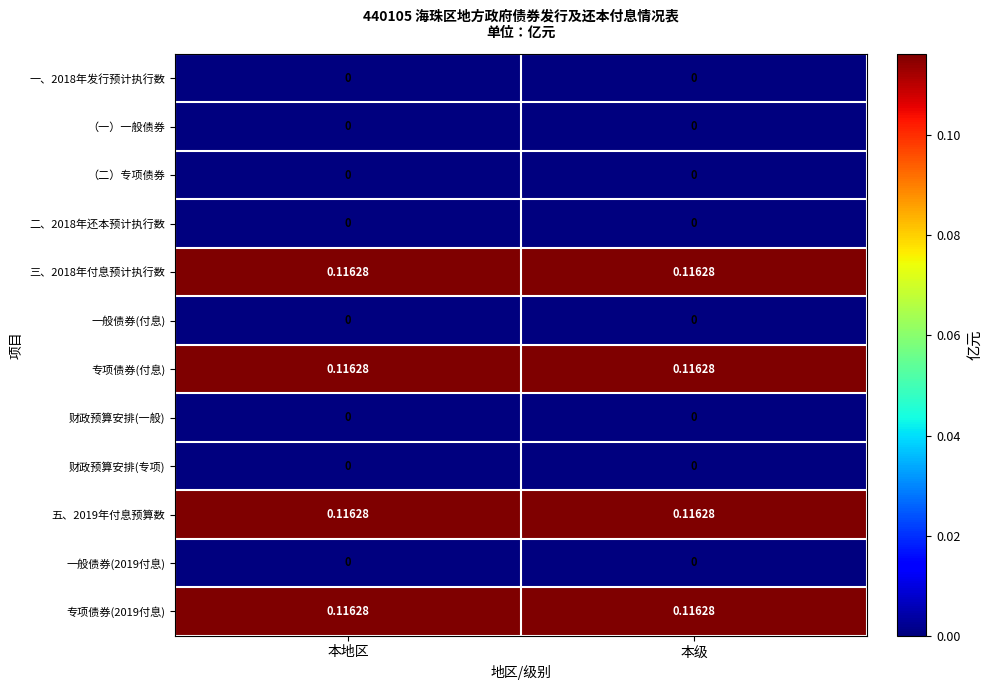

Reading right to left, list all the values displayed in this chart.

一、2018年发行预计执行数: 本级=0.0	本地区=0.0
（一）一般债券: 本级=0.0	本地区=0.0
（二）专项债券: 本级=0.0	本地区=0.0
二、2018年还本预计执行数: 本级=0.0	本地区=0.0
三、2018年付息预计执行数: 本级=0.1	本地区=0.1
一般债券(付息): 本级=0.0	本地区=0.0
专项债券(付息): 本级=0.1	本地区=0.1
财政预算安排(一般): 本级=0.0	本地区=0.0
财政预算安排(专项): 本级=0.0	本地区=0.0
五、2019年付息预算数: 本级=0.1	本地区=0.1
一般债券(2019付息): 本级=0.0	本地区=0.0
专项债券(2019付息): 本级=0.1	本地区=0.1